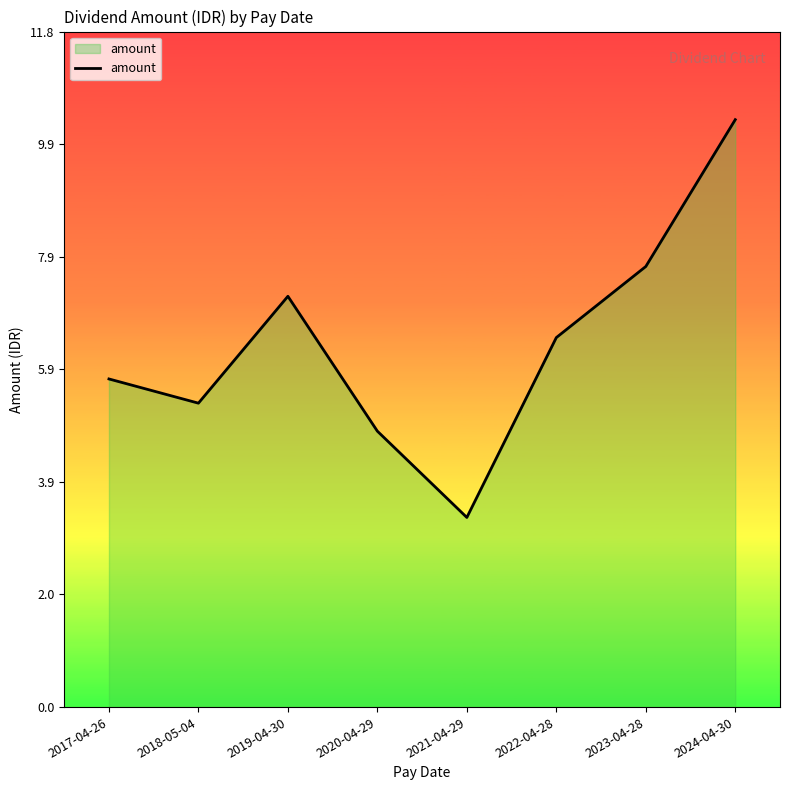

At which label does the data first exceed 6?

2019-04-30